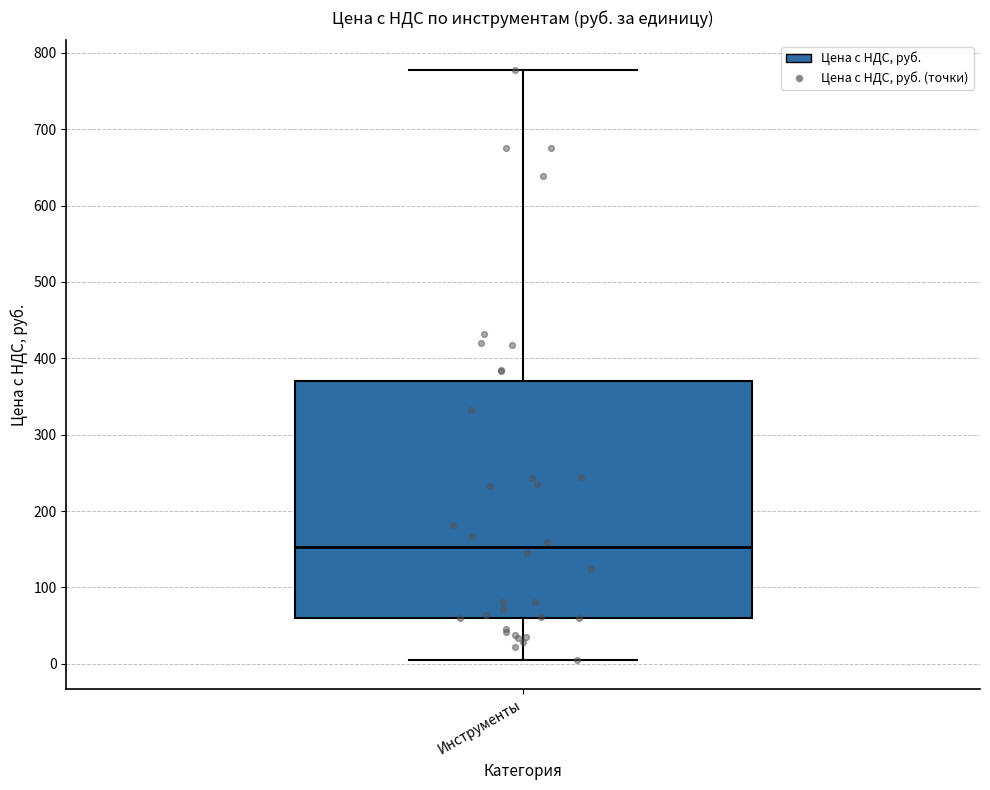

Where is the upper edge of the box for Инструменты on the y-axis? The values are not printed on the chart, so give them approximately, as read against the axis.

370